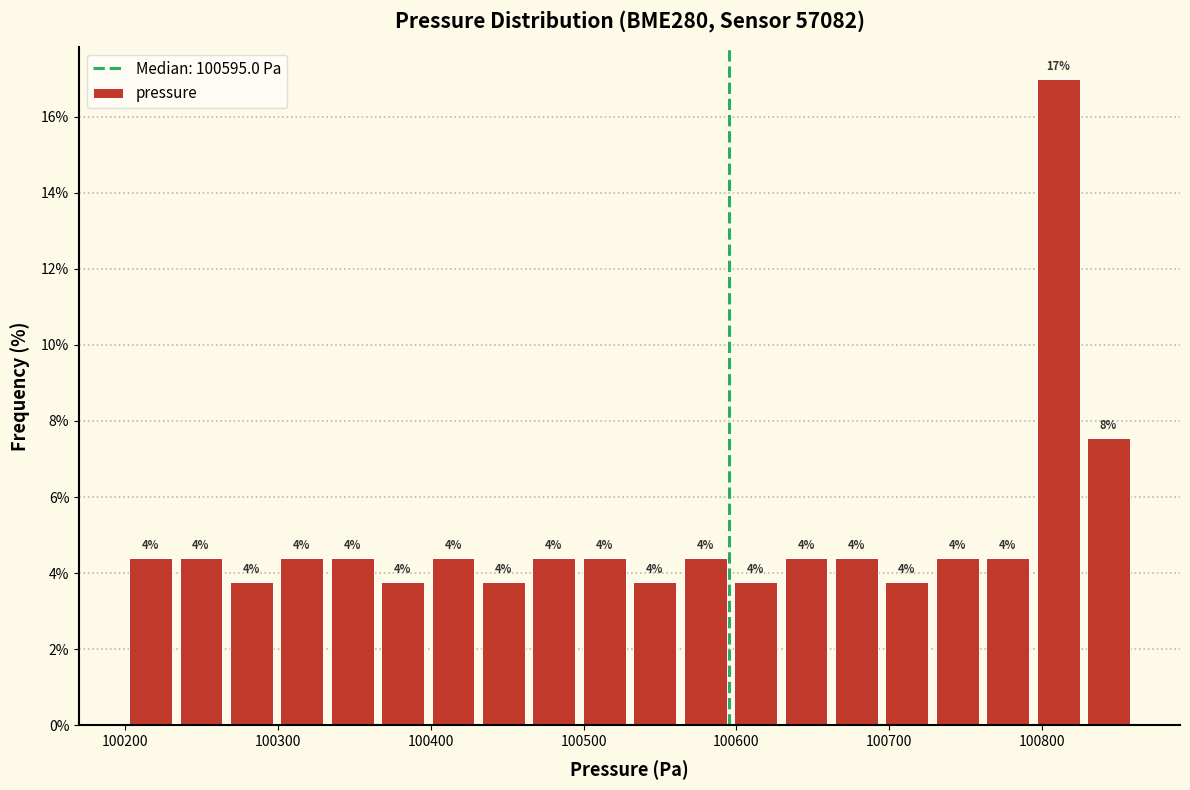

Read against the x-axis, roughly where is the centre of the tallest bar?

100810